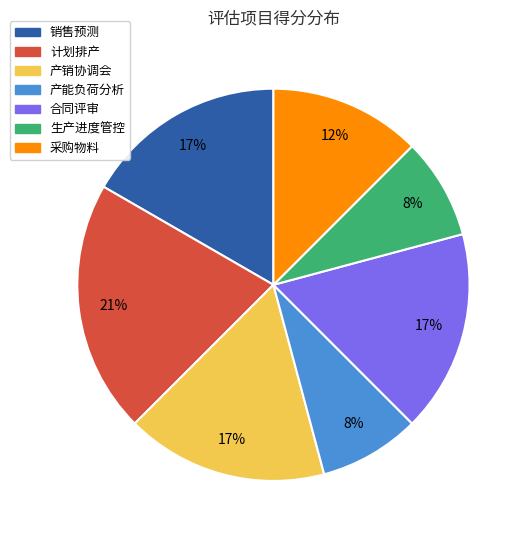

The 合同评审 slice represents 8% of the pie. True or false?

False